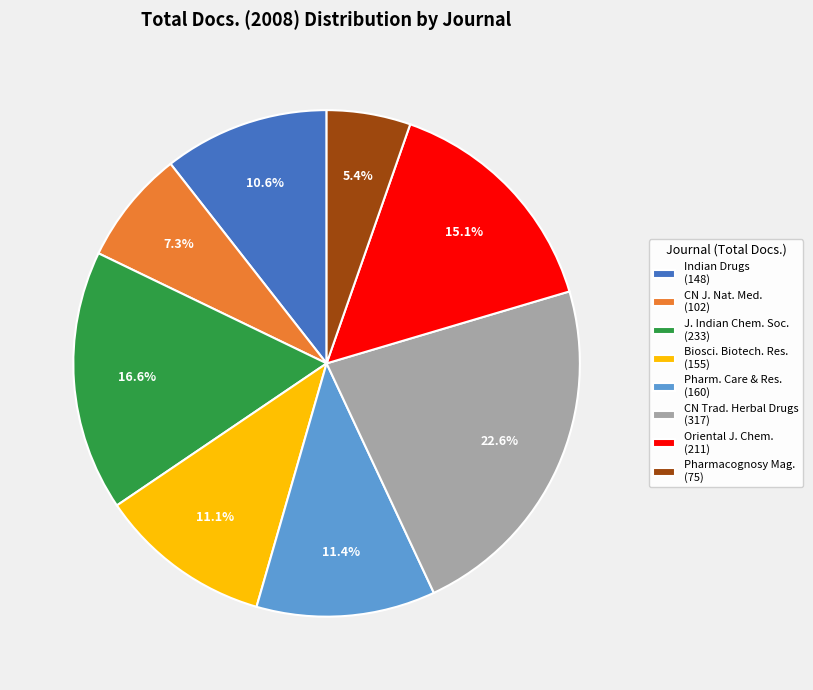

Does Pharm. Care & Res. (160) account for over 50% of the chart?

No